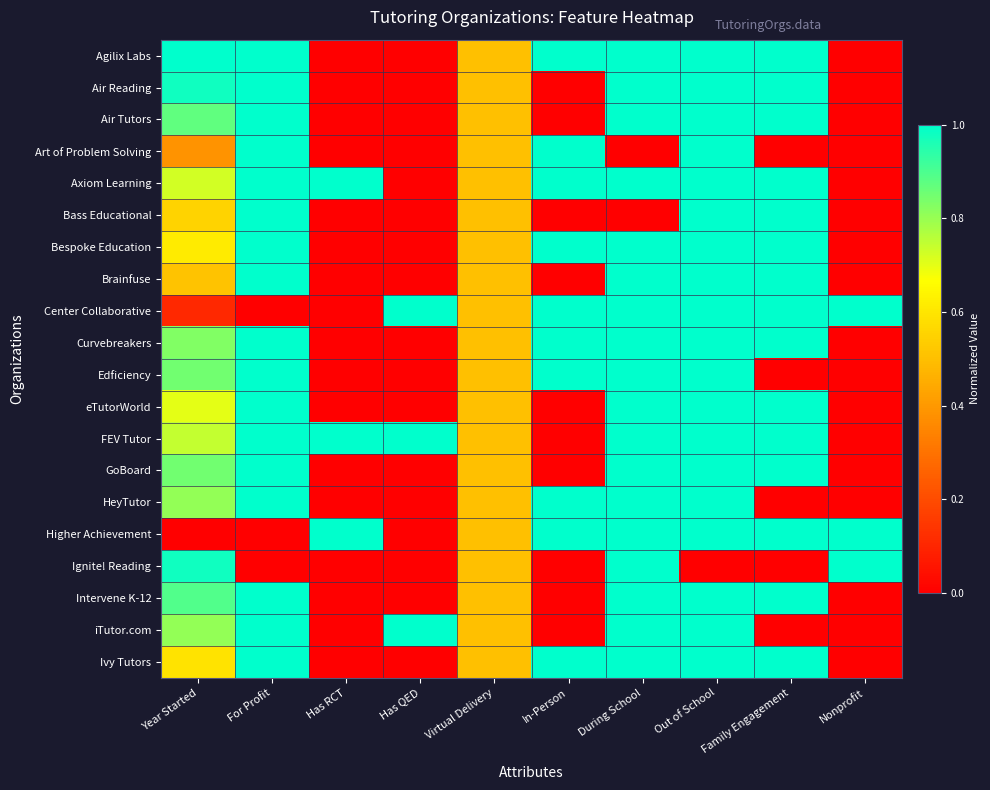

Reading right to left, extract all data points from this chart.

Agilix Labs: Nonprofit=0.0	Family Engagement=1.0	Out of School=1.0	During School=1.0	In-Person=1.0	Virtual Delivery=0.5	Has QED=0.0	Has RCT=0.0	For Profit=1.0	Year Started=1.0
Air Reading: Nonprofit=0.0	Family Engagement=1.0	Out of School=1.0	During School=1.0	In-Person=0.0	Virtual Delivery=0.5	Has QED=0.0	Has RCT=0.0	For Profit=1.0	Year Started=1.0
Air Tutors: Nonprofit=0.0	Family Engagement=1.0	Out of School=1.0	During School=1.0	In-Person=0.0	Virtual Delivery=0.5	Has QED=0.0	Has RCT=0.0	For Profit=1.0	Year Started=0.9
Art of Problem Solving: Nonprofit=0.0	Family Engagement=0.0	Out of School=1.0	During School=0.0	In-Person=1.0	Virtual Delivery=0.5	Has QED=0.0	Has RCT=0.0	For Profit=1.0	Year Started=0.4
Axiom Learning: Nonprofit=0.0	Family Engagement=1.0	Out of School=1.0	During School=1.0	In-Person=1.0	Virtual Delivery=0.5	Has QED=0.0	Has RCT=1.0	For Profit=1.0	Year Started=0.7
Bass Educational: Nonprofit=0.0	Family Engagement=1.0	Out of School=1.0	During School=0.0	In-Person=0.0	Virtual Delivery=0.5	Has QED=0.0	Has RCT=0.0	For Profit=1.0	Year Started=0.6
Bespoke Education: Nonprofit=0.0	Family Engagement=1.0	Out of School=1.0	During School=1.0	In-Person=1.0	Virtual Delivery=0.5	Has QED=0.0	Has RCT=0.0	For Profit=1.0	Year Started=0.6
Brainfuse: Nonprofit=0.0	Family Engagement=1.0	Out of School=1.0	During School=1.0	In-Person=0.0	Virtual Delivery=0.5	Has QED=0.0	Has RCT=0.0	For Profit=1.0	Year Started=0.5
Center Collaborative: Nonprofit=1.0	Family Engagement=1.0	Out of School=1.0	During School=1.0	In-Person=1.0	Virtual Delivery=0.5	Has QED=1.0	Has RCT=0.0	For Profit=0.0	Year Started=0.1
Curvebreakers: Nonprofit=0.0	Family Engagement=1.0	Out of School=1.0	During School=1.0	In-Person=1.0	Virtual Delivery=0.5	Has QED=0.0	Has RCT=0.0	For Profit=1.0	Year Started=0.8
Edficiency: Nonprofit=0.0	Family Engagement=0.0	Out of School=1.0	During School=1.0	In-Person=1.0	Virtual Delivery=0.5	Has QED=0.0	Has RCT=0.0	For Profit=1.0	Year Started=0.9
eTutorWorld: Nonprofit=0.0	Family Engagement=1.0	Out of School=1.0	During School=1.0	In-Person=0.0	Virtual Delivery=0.5	Has QED=0.0	Has RCT=0.0	For Profit=1.0	Year Started=0.7
FEV Tutor: Nonprofit=0.0	Family Engagement=1.0	Out of School=1.0	During School=1.0	In-Person=0.0	Virtual Delivery=0.5	Has QED=1.0	Has RCT=1.0	For Profit=1.0	Year Started=0.7
GoBoard: Nonprofit=0.0	Family Engagement=1.0	Out of School=1.0	During School=1.0	In-Person=0.0	Virtual Delivery=0.5	Has QED=0.0	Has RCT=0.0	For Profit=1.0	Year Started=0.9
HeyTutor: Nonprofit=0.0	Family Engagement=0.0	Out of School=1.0	During School=1.0	In-Person=1.0	Virtual Delivery=0.5	Has QED=0.0	Has RCT=0.0	For Profit=1.0	Year Started=0.8
Higher Achievement: Nonprofit=1.0	Family Engagement=1.0	Out of School=1.0	During School=1.0	In-Person=1.0	Virtual Delivery=0.5	Has QED=0.0	Has RCT=1.0	For Profit=0.0	Year Started=0.0
Ignite! Reading: Nonprofit=1.0	Family Engagement=0.0	Out of School=0.0	During School=1.0	In-Person=0.0	Virtual Delivery=0.5	Has QED=0.0	Has RCT=0.0	For Profit=0.0	Year Started=1.0
Intervene K-12: Nonprofit=0.0	Family Engagement=1.0	Out of School=1.0	During School=1.0	In-Person=0.0	Virtual Delivery=0.5	Has QED=0.0	Has RCT=0.0	For Profit=1.0	Year Started=0.9
iTutor.com: Nonprofit=0.0	Family Engagement=0.0	Out of School=1.0	During School=1.0	In-Person=0.0	Virtual Delivery=0.5	Has QED=1.0	Has RCT=0.0	For Profit=1.0	Year Started=0.8
Ivy Tutors: Nonprofit=0.0	Family Engagement=1.0	Out of School=1.0	During School=1.0	In-Person=1.0	Virtual Delivery=0.5	Has QED=0.0	Has RCT=0.0	For Profit=1.0	Year Started=0.6